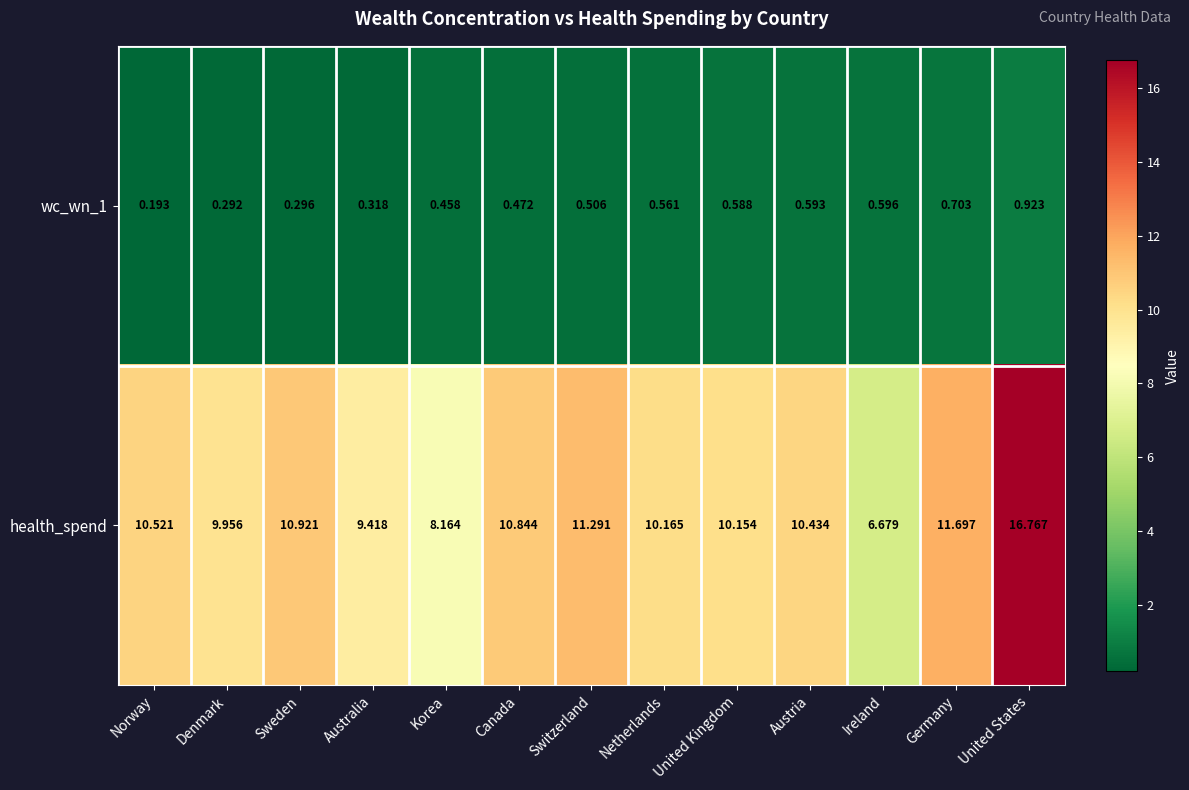

At which category is the sum across all series the highest?

United States